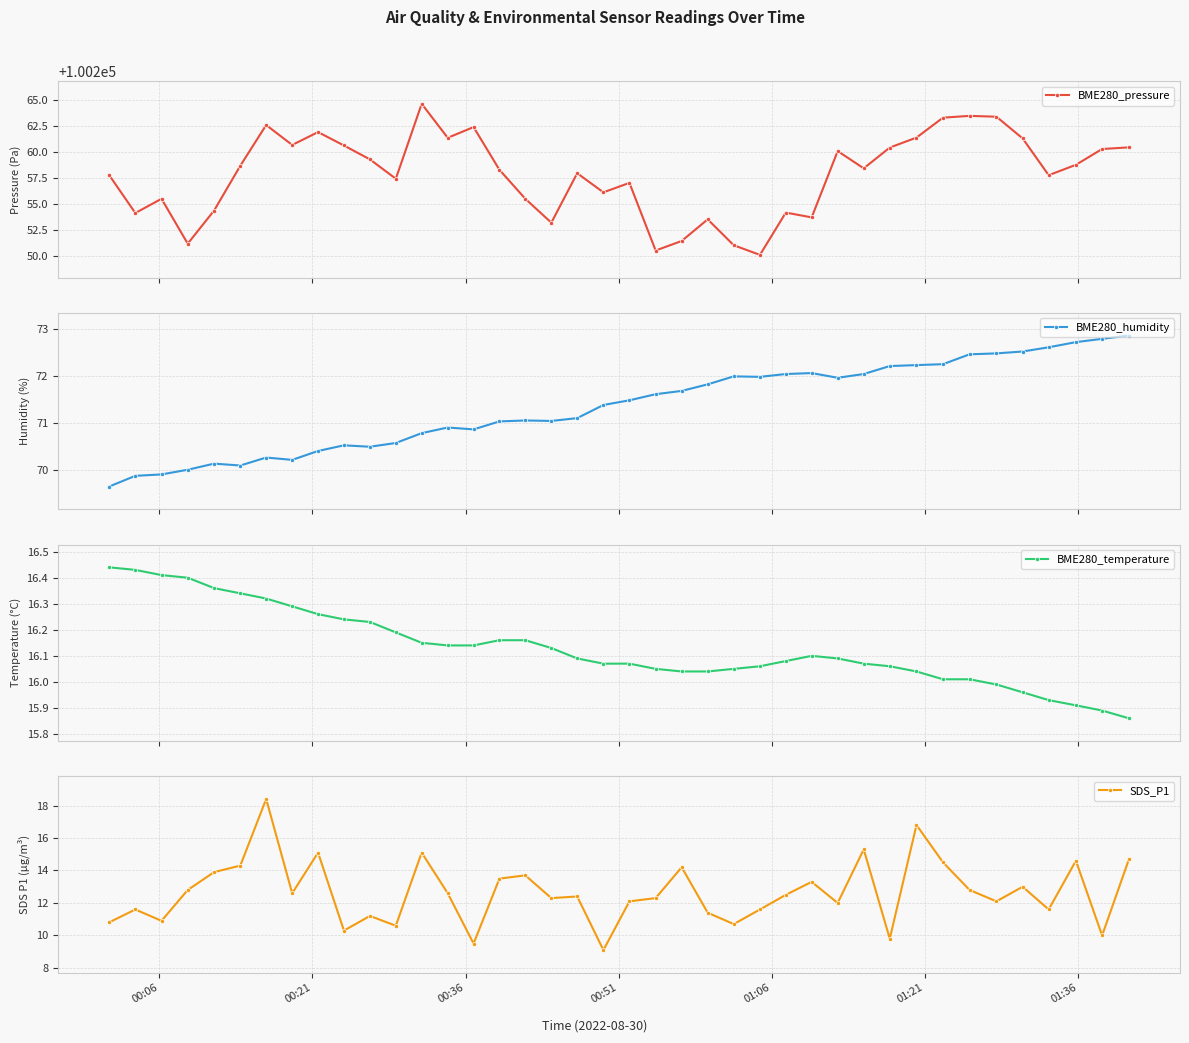

True or false: BME280_pressure and BME280_temperature intersect in this chart.

False